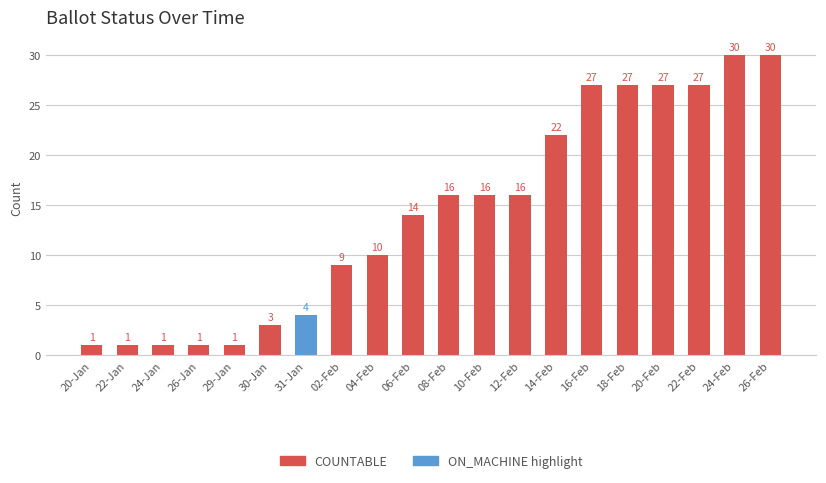

The value at 24-Jan is 1. True or false?

True